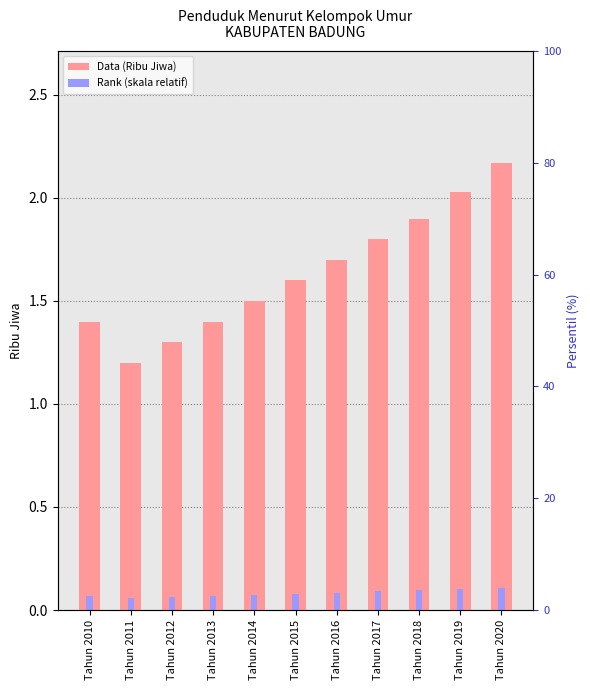

The Rank (skala relatif) series shows 0.1 at Tahun 2018. True or false?

True